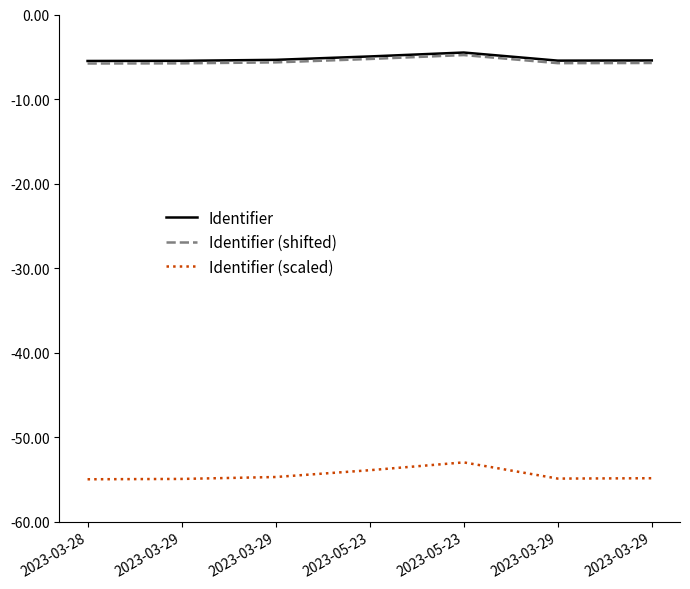

Read the Identifier (scaled) value at 2023-05-23.

-53.9